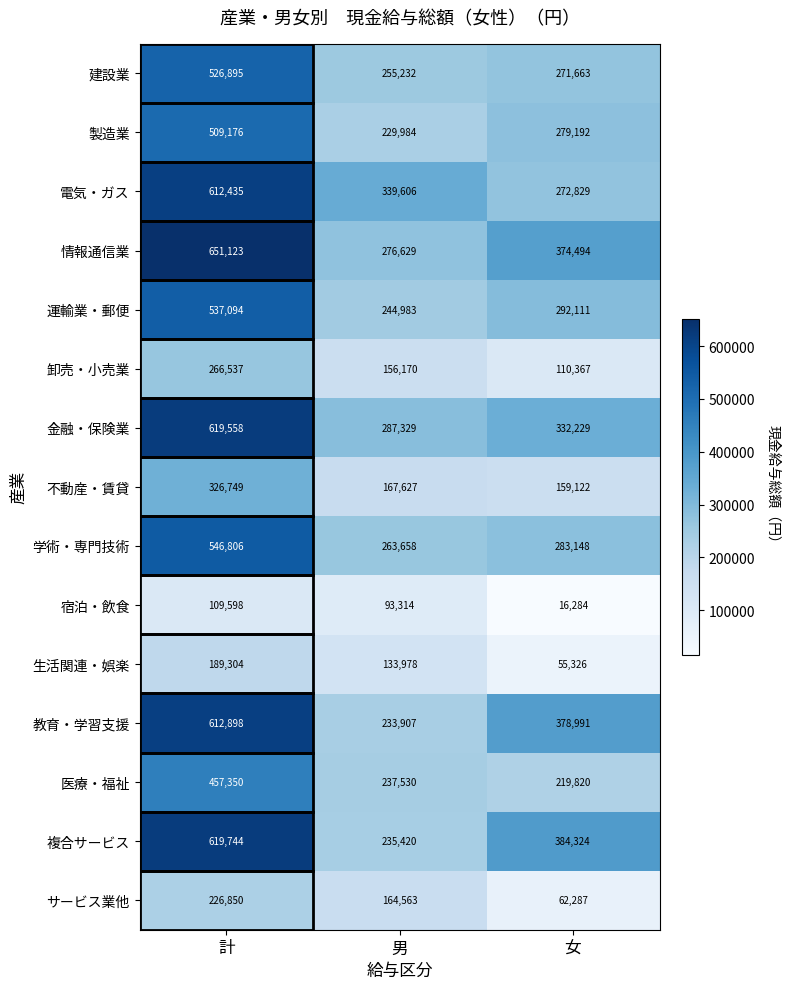

At how many categories does at least one series exceed 117251?

3